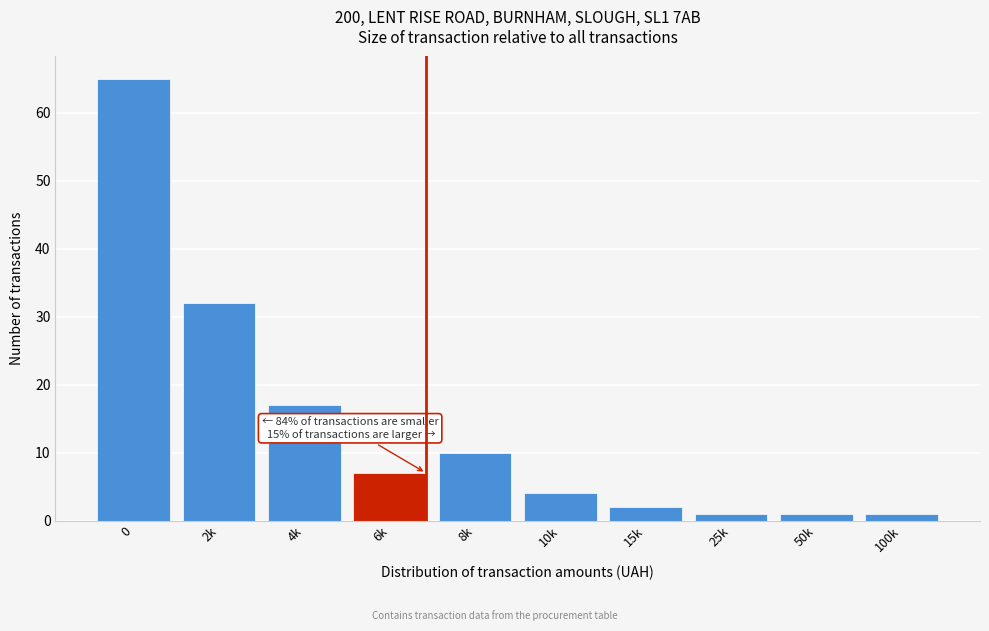

Reading left to right, list all the values displayed in this chart.

65	32	17	7	10	4	2	1	1	1